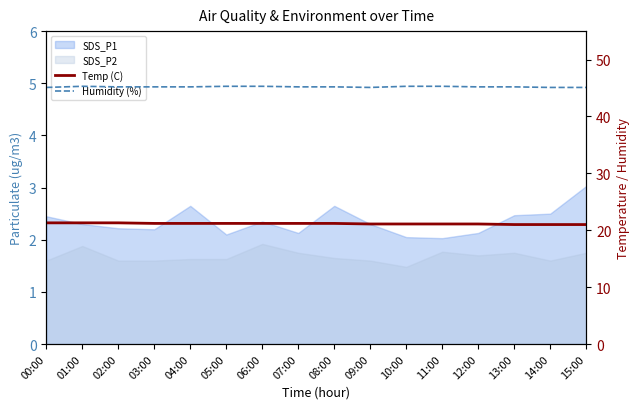

At how many categories does at least one series exceed 38?

16